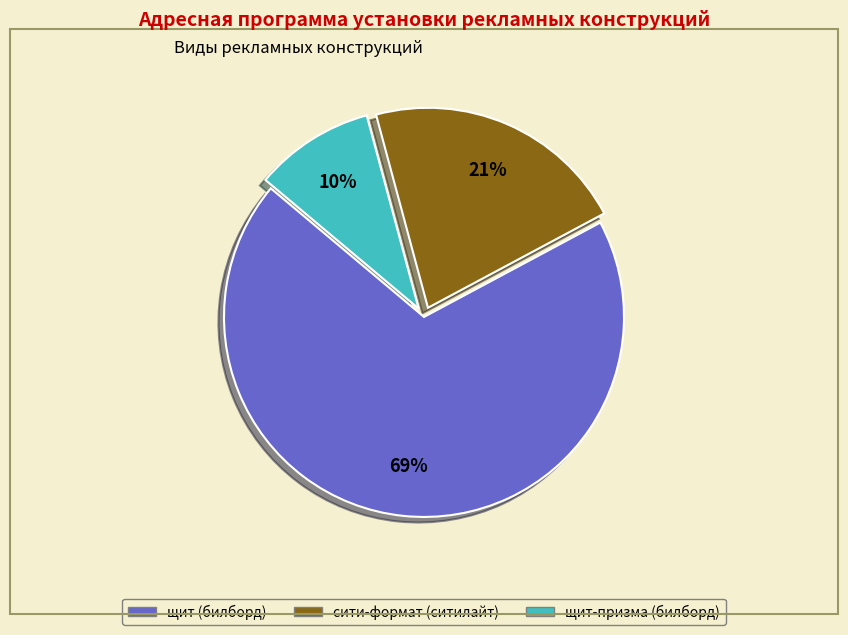

To the nearest percent, what is the difference between the largest and smallest slice percentages?

59%